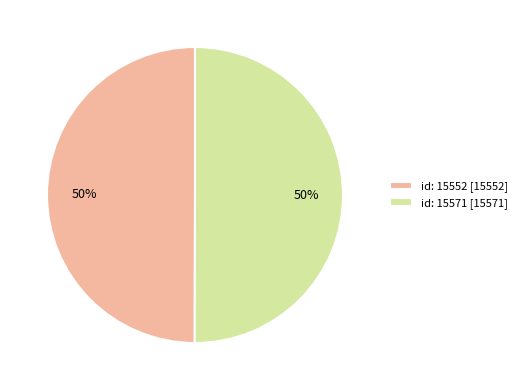

What is the ratio of the value at id: 15571 [15571] to the value at id: 15552 [15552]?

1.0